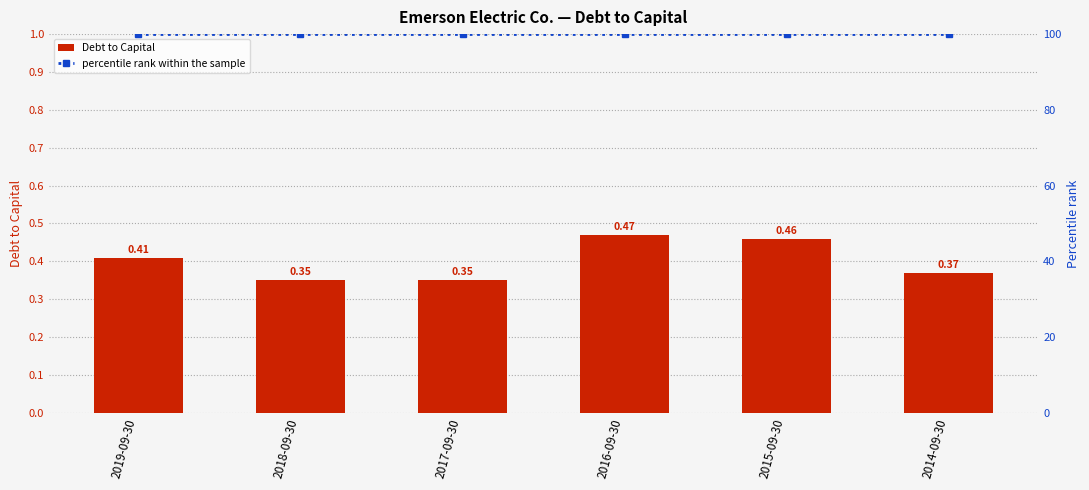

What is the value of the percentile rank within the sample bar at the 2nd from the left?

100.0